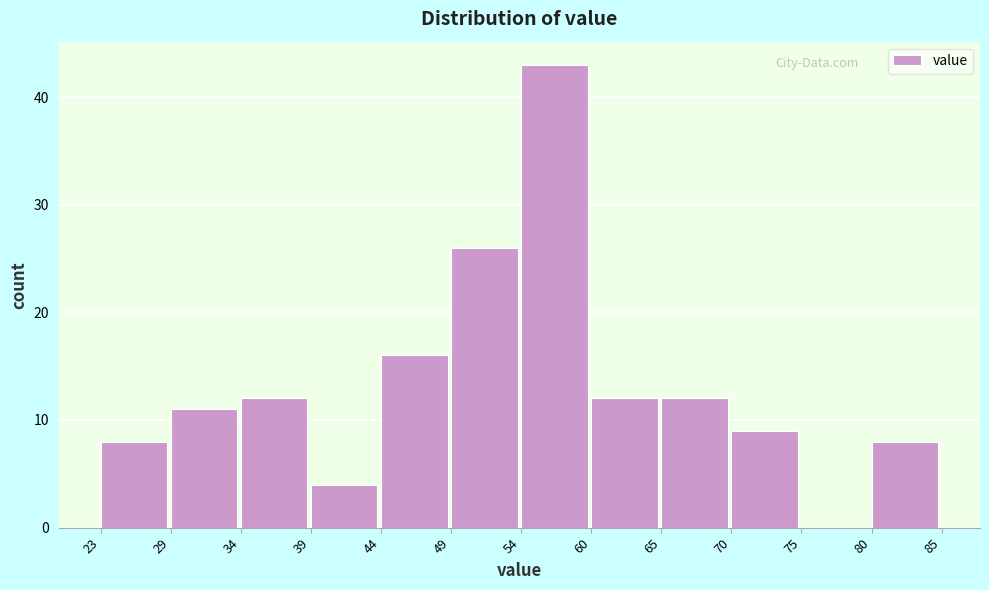

Over which range of the x-axis is the bar tallest?

54 to 60